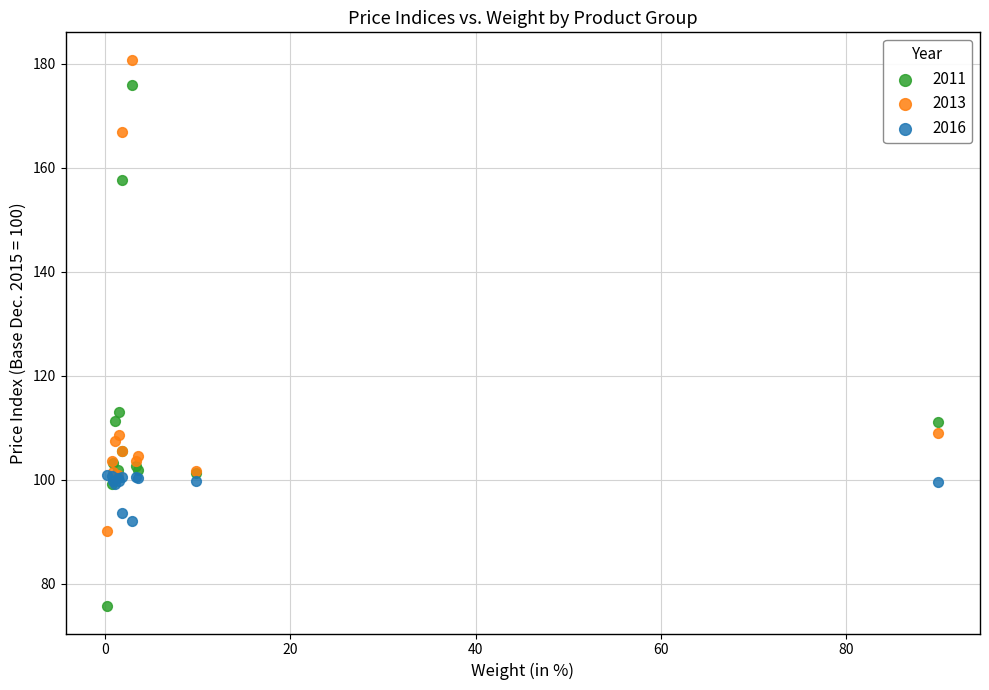

Which series contains the lowest Y value?

2011